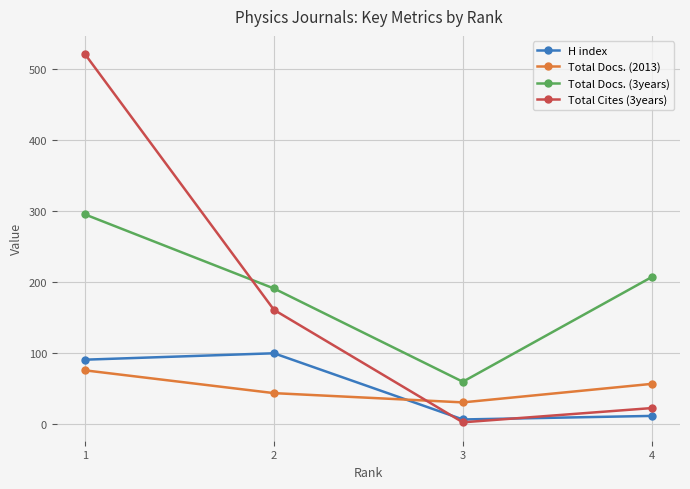

What are all the series names shown in the legend?

H index, Total Docs. (2013), Total Docs. (3years), Total Cites (3years)